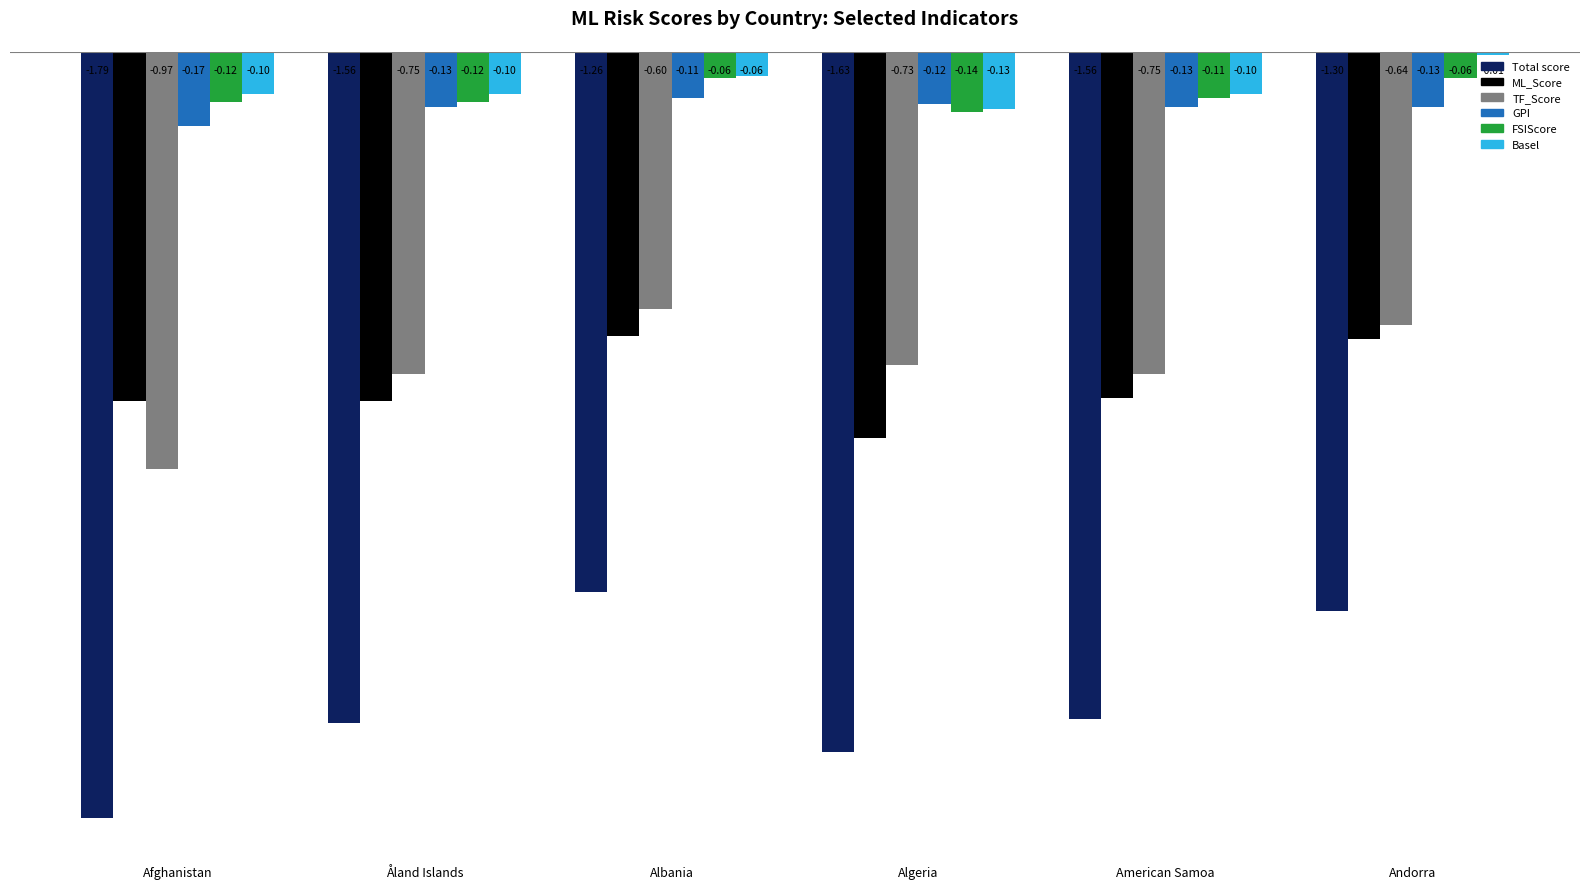

Between Algeria and Andorra, which series saw the biggest shift?

Total score